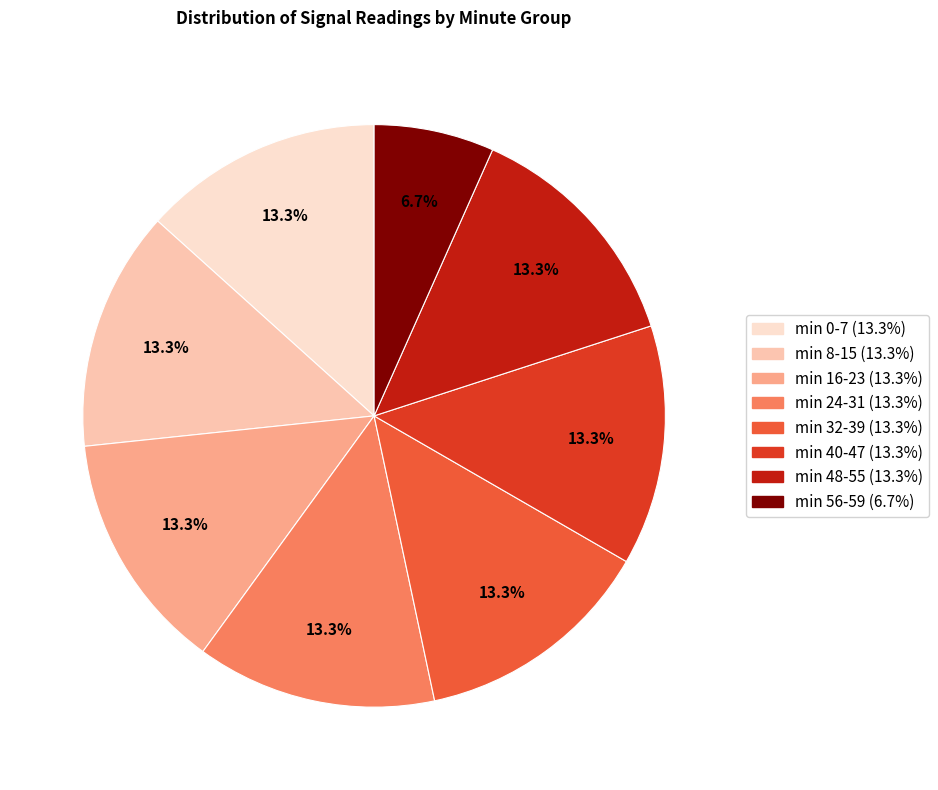

Does any single category account for the majority?

No